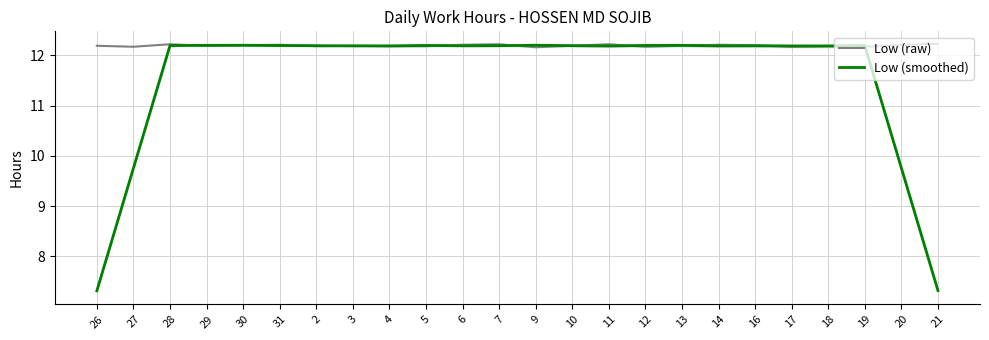

At which category is the sum across all series the highest?

28